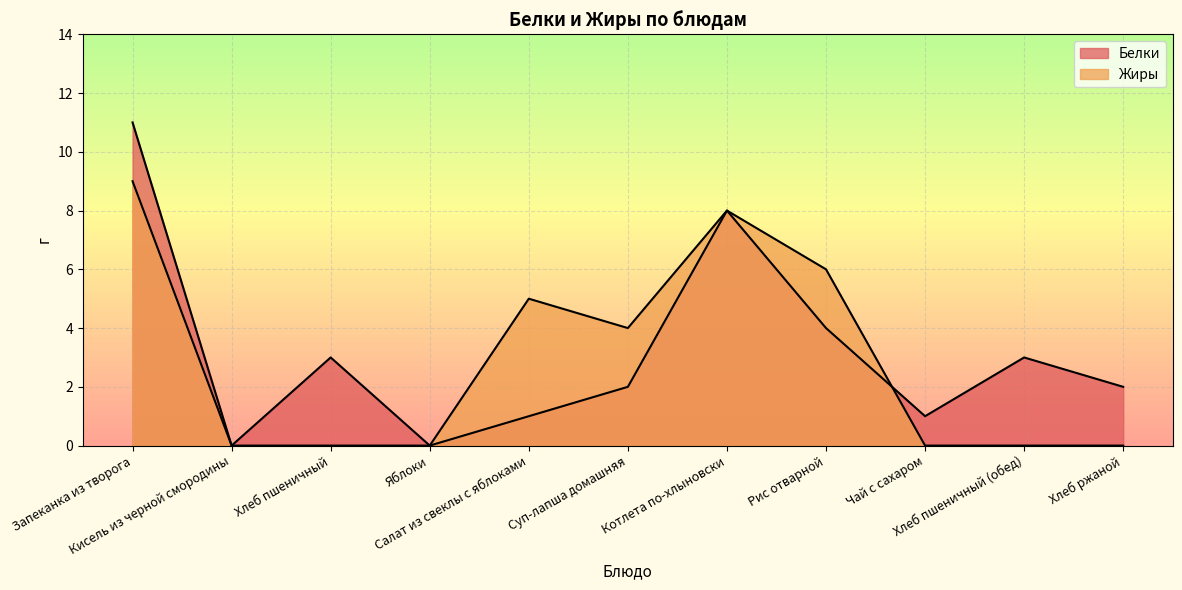

List the series in order of their peak value, highest first.

Белки, Жиры